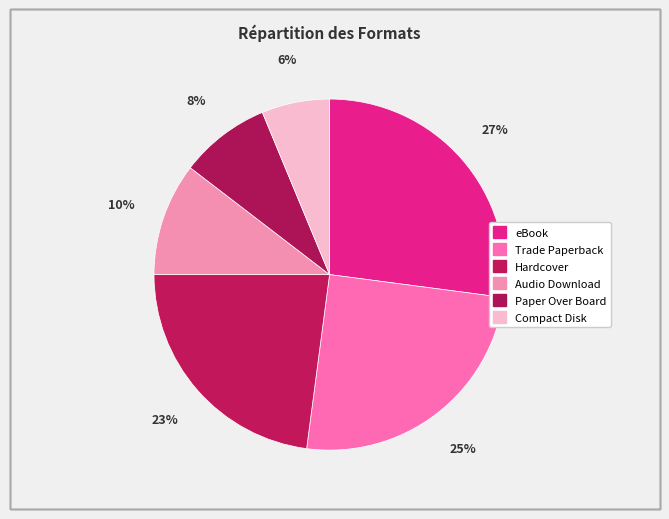

What is the ratio of the value at Audio Download to the value at Compact Disk?

1.7